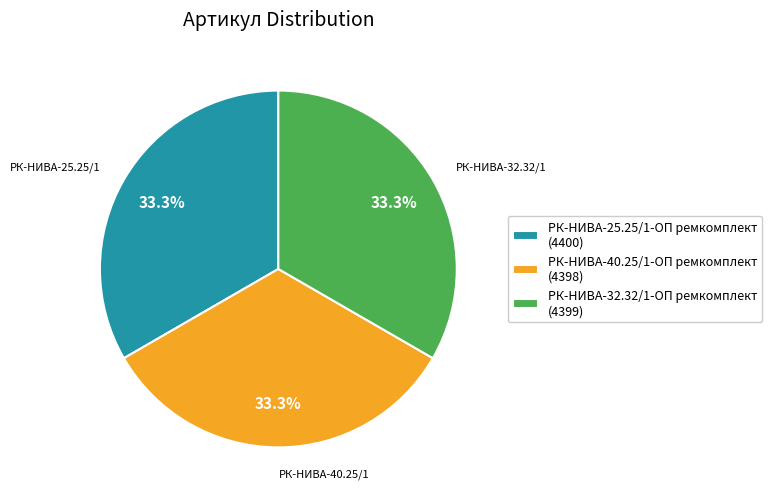

To the nearest percent, what is the average slice percentage?

33%